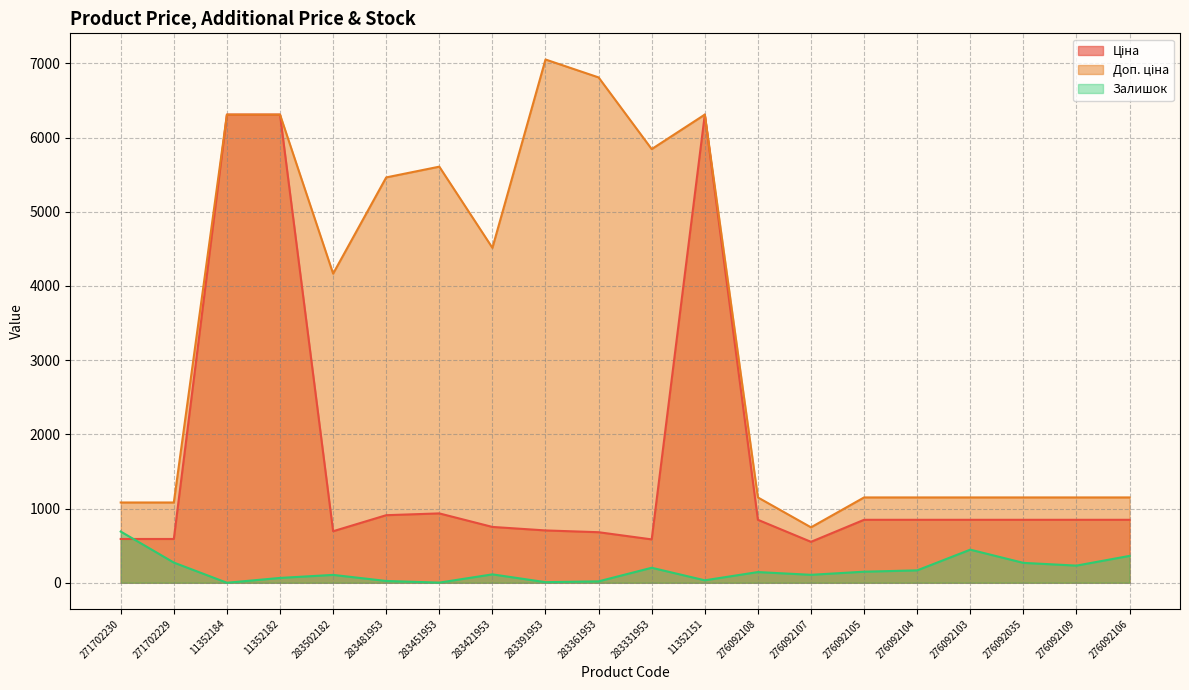

What is the spread (max minus min) of values at 276092109?

918.7